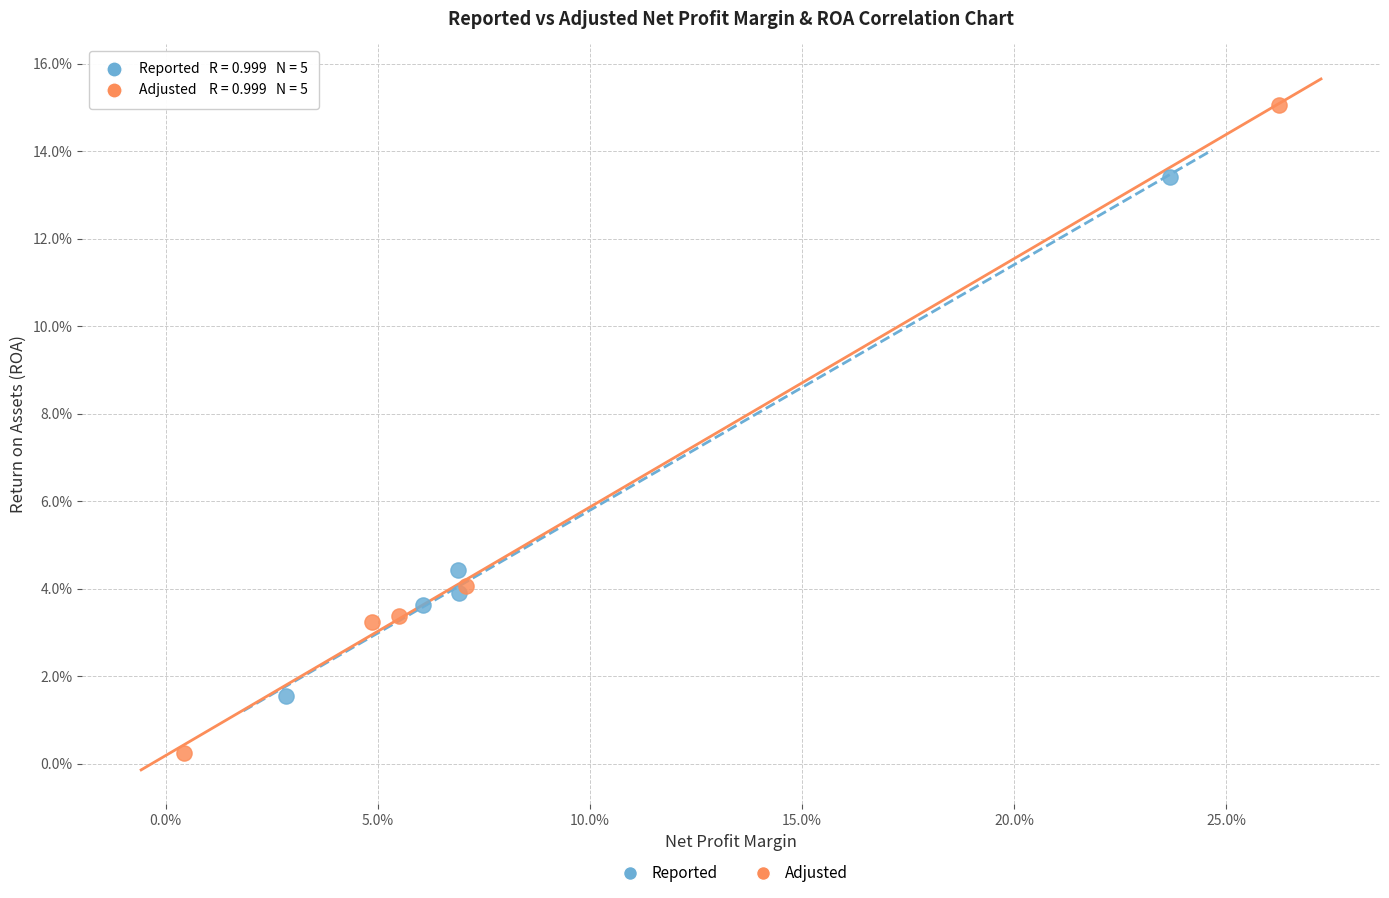

Which series reaches the maximum Y coordinate?

Adjusted